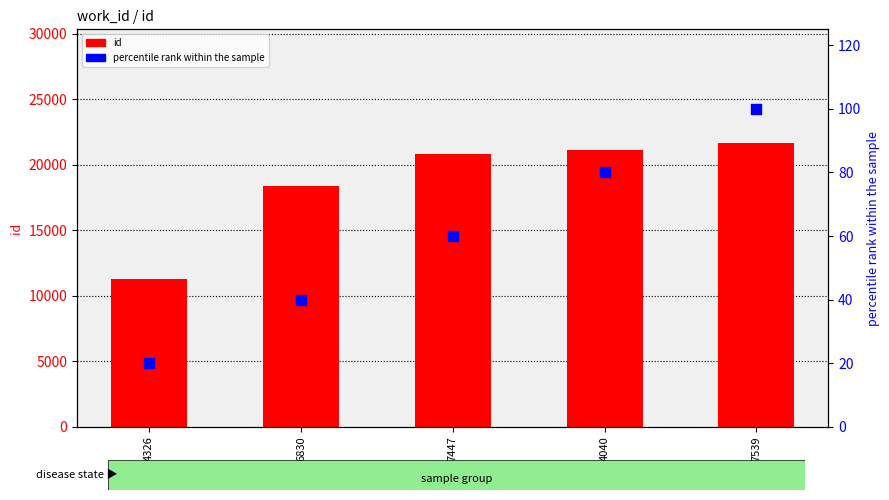

At how many categories does at least one series exceed 6659?

5